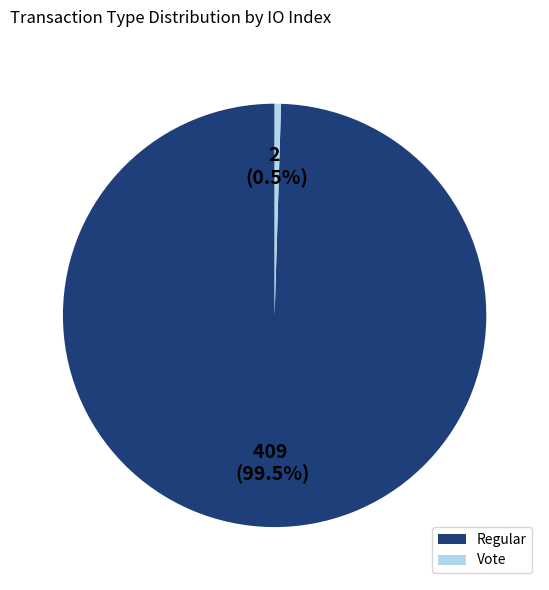

Count the number of slices in the pie.

2